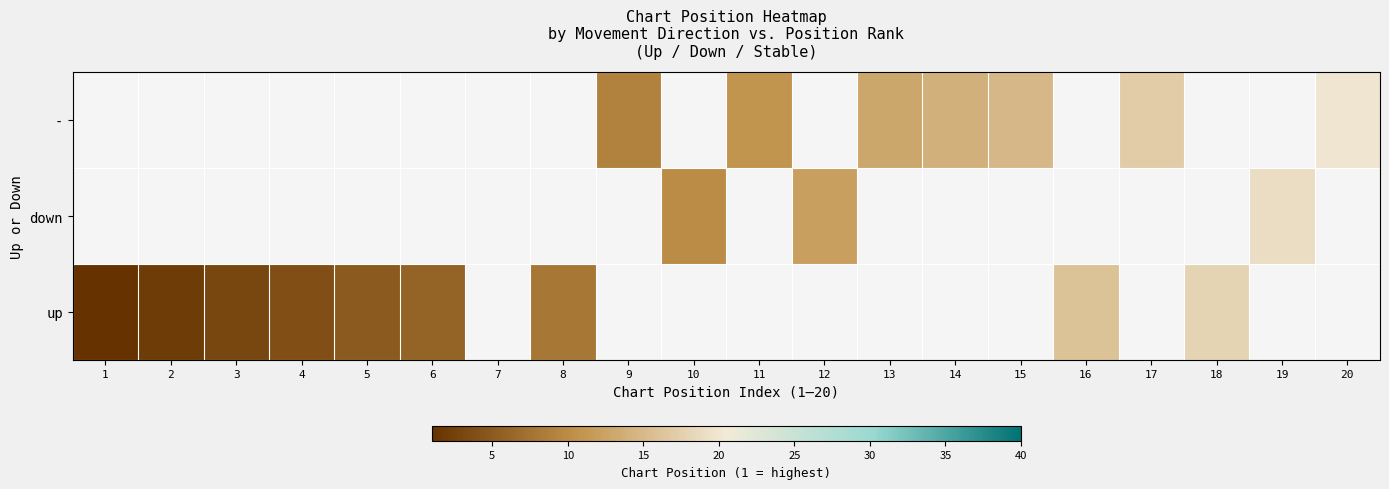

At which category does the chart reach its peak across all series?

20